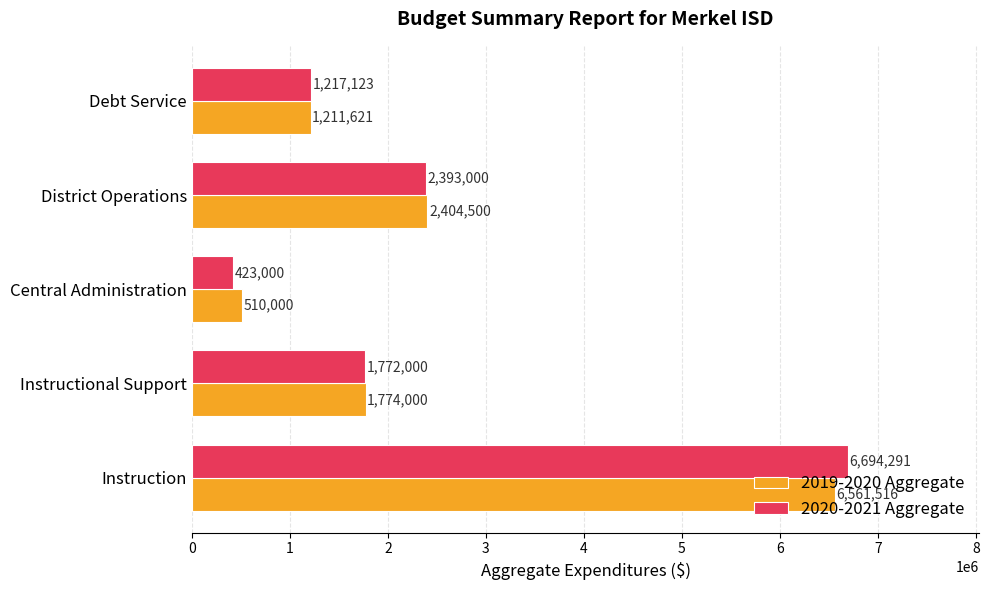

The 2019-2020 Aggregate series shows 401208 at Instructional Support. True or false?

False